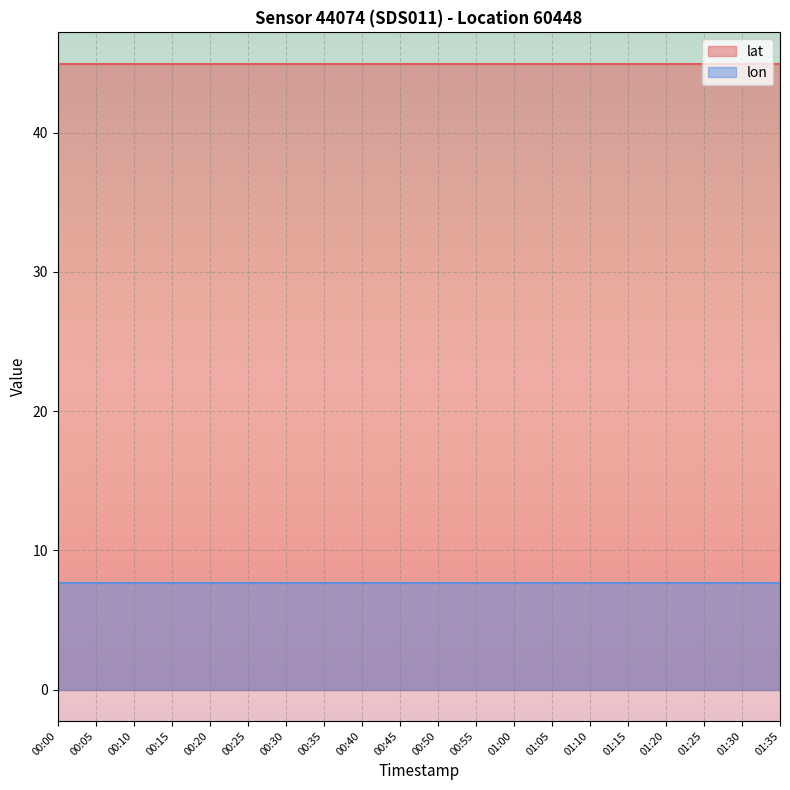

Reading right to left, extract all data points from this chart.

lat: 45.0	45.0	45.0	45.0	45.0	45.0	45.0	45.0	45.0	45.0	45.0	45.0	45.0	45.0	45.0	45.0	45.0	45.0	45.0	45.0
lon: 7.7	7.7	7.7	7.7	7.7	7.7	7.7	7.7	7.7	7.7	7.7	7.7	7.7	7.7	7.7	7.7	7.7	7.7	7.7	7.7